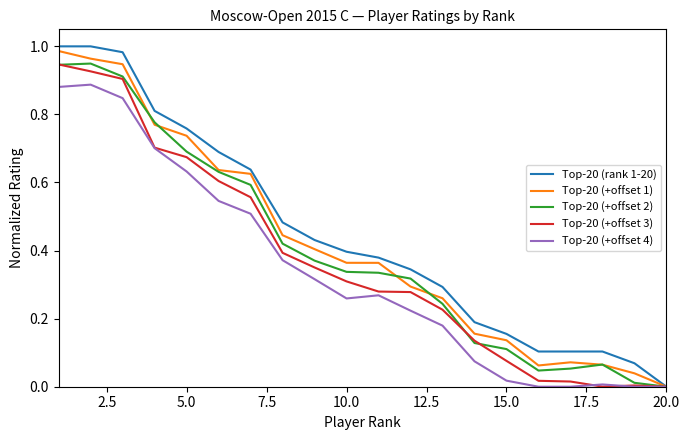

Which series has the widest spread of values?

Top-20 (rank 1-20)